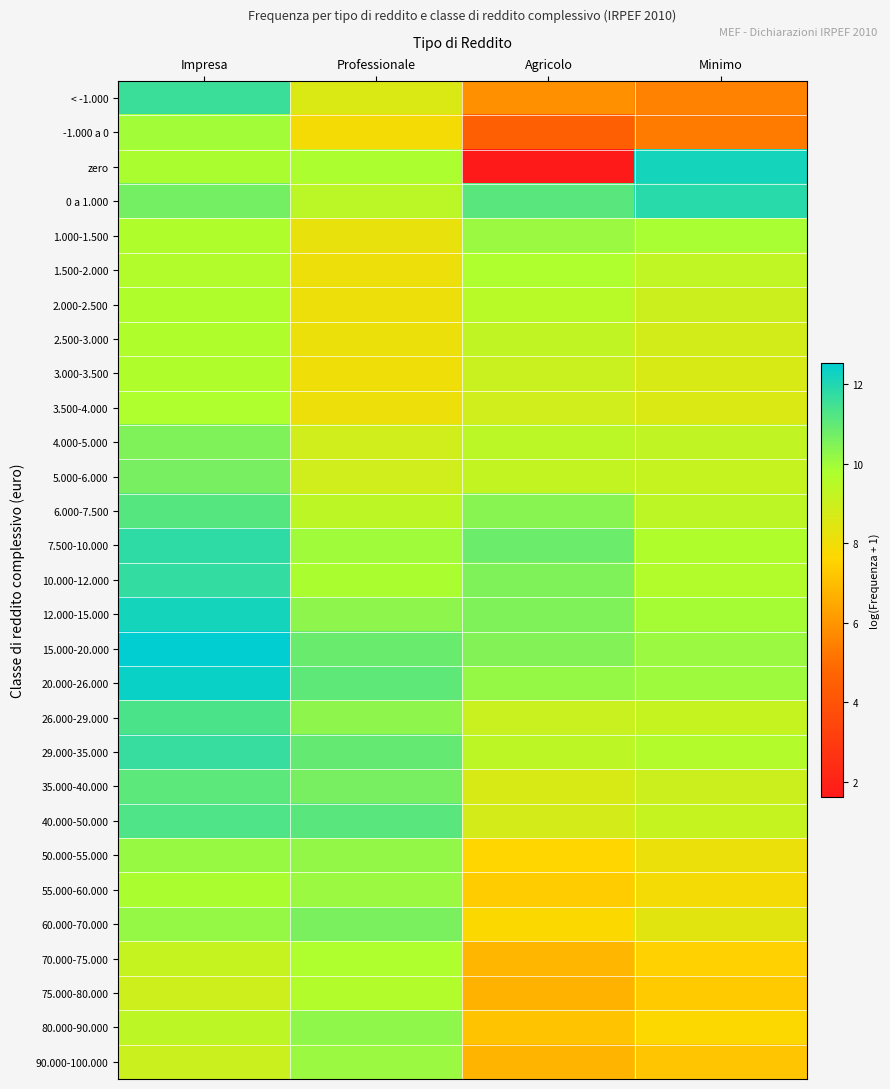

What is the minimum value shown in the chart?

1.6